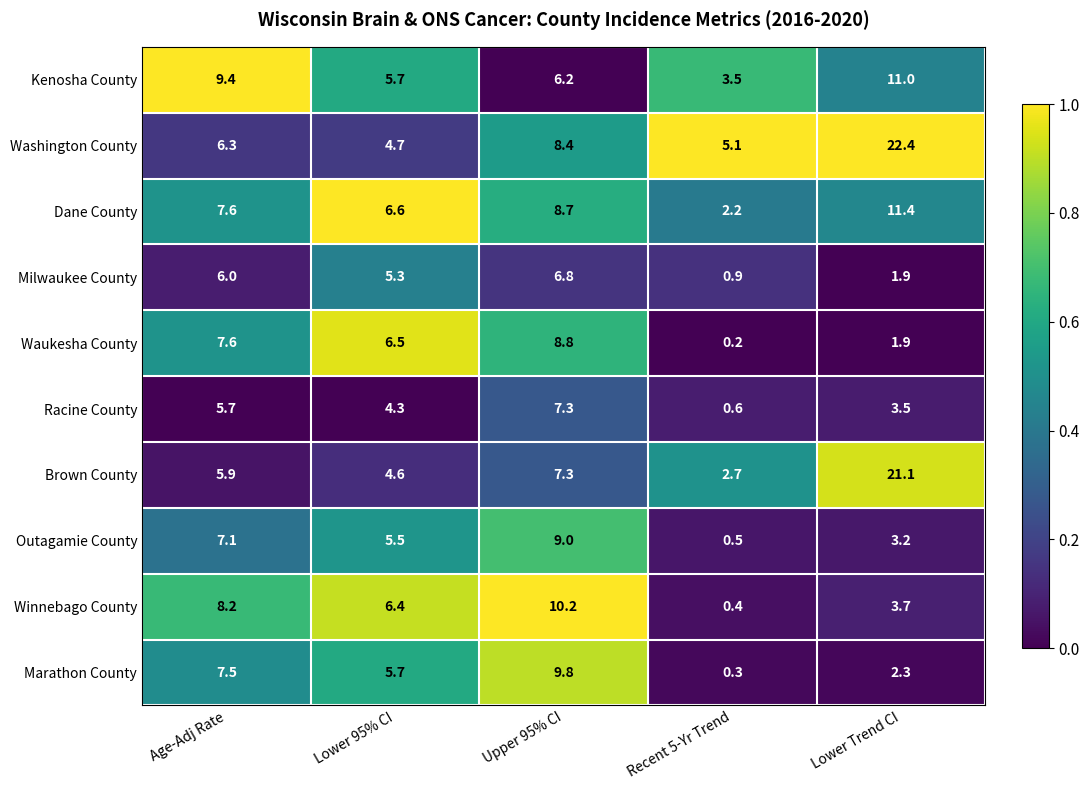

Count the number of data series in this chart.

10